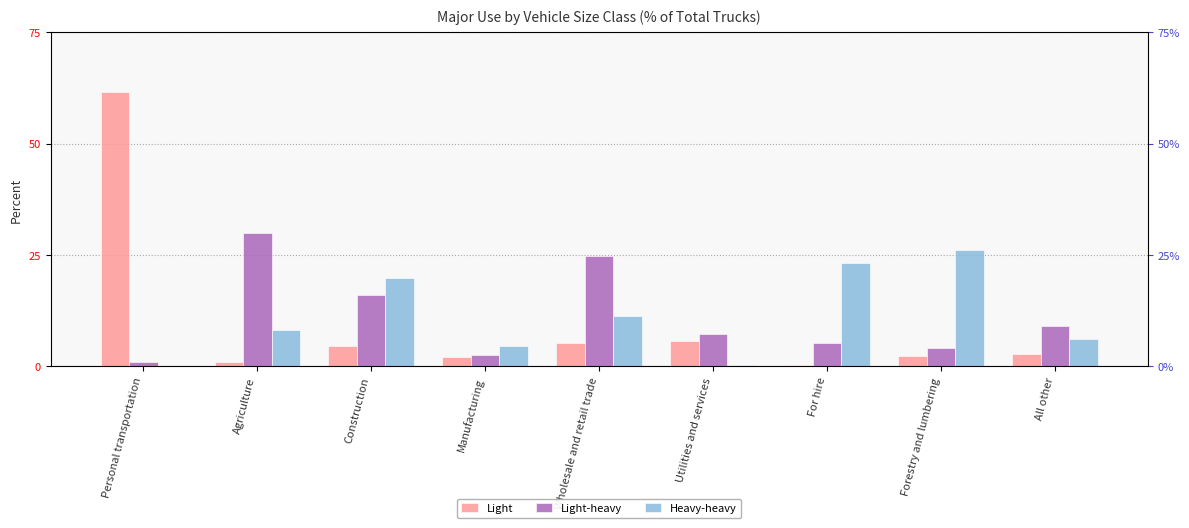

What is the sum of the Light-heavy values at Agriculture and Wholesale and retail trade?

54.6